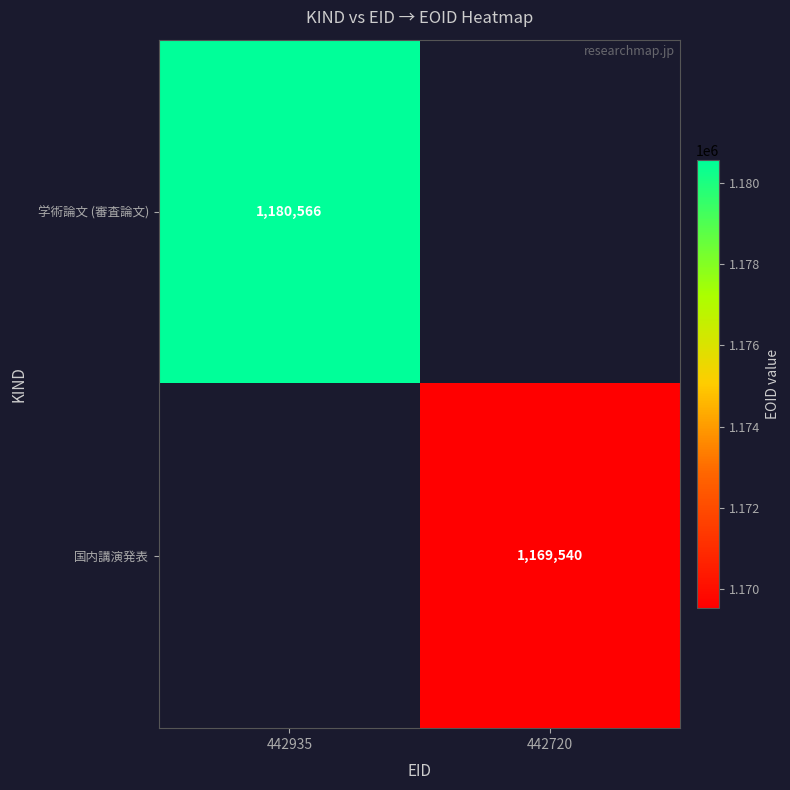

The 学術論文 (審査論文) series shows 1180566 at 442935. True or false?

True